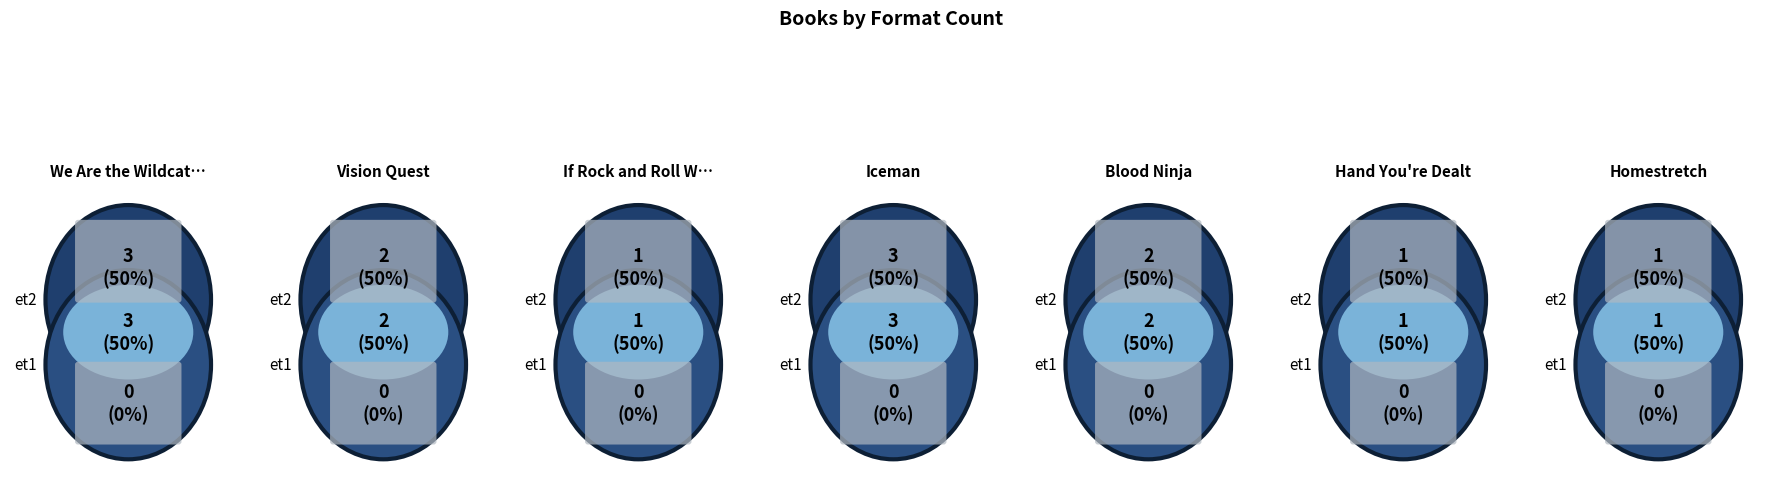

What is the ratio of the value at Homestretch to the value at Vision Quest?

0.5